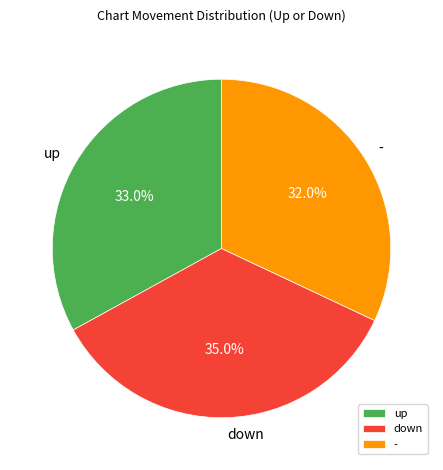

Is up the majority of the pie?

No